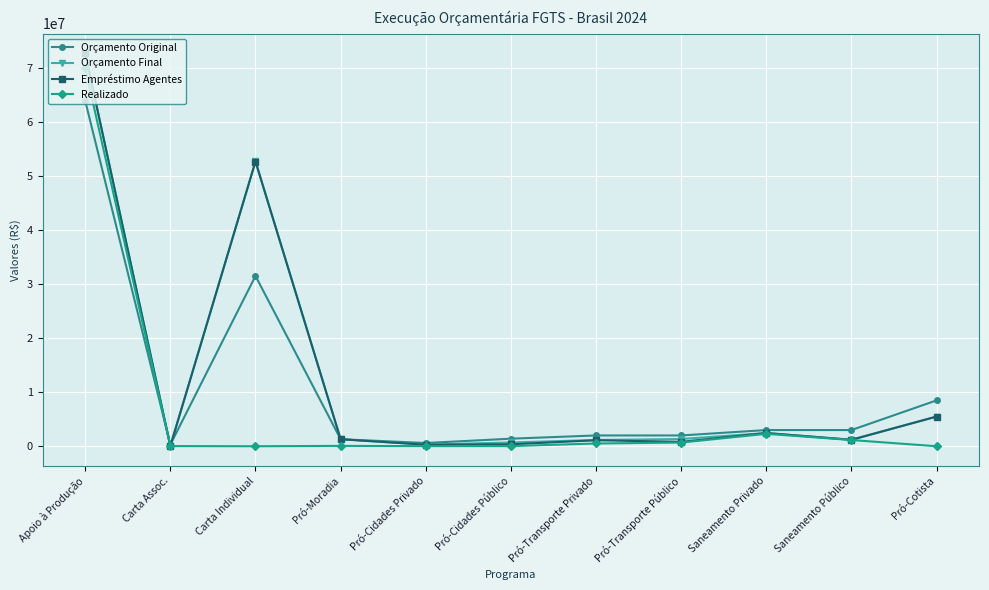

Is the value of Orçamento Final at Pró-Cidades Público greater than the value of Realizado at Carta Assoc.?

Yes